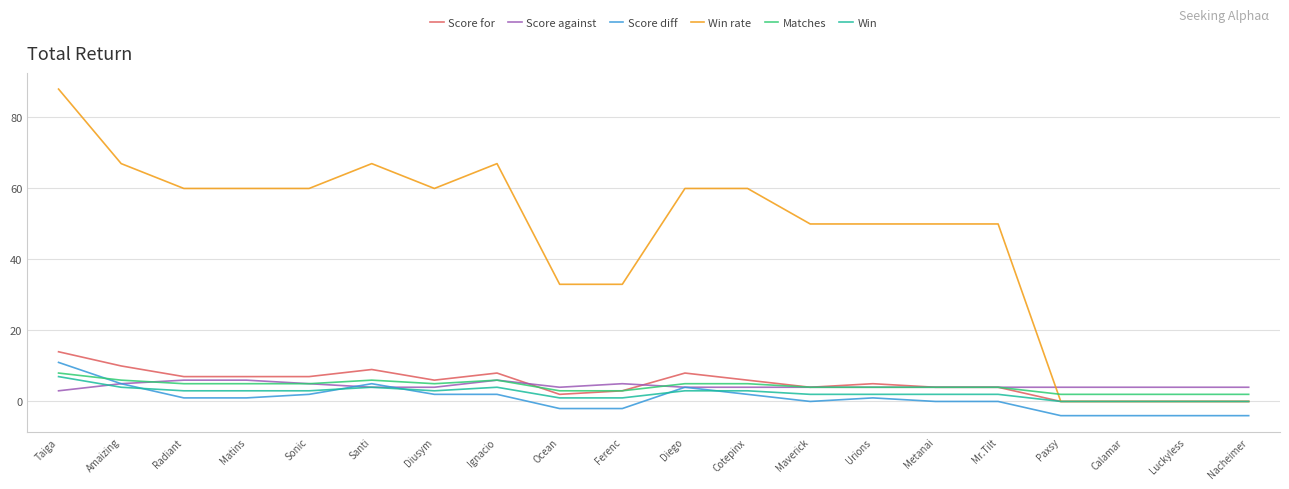

What is the difference between the highest and lowest values at Urions?

49